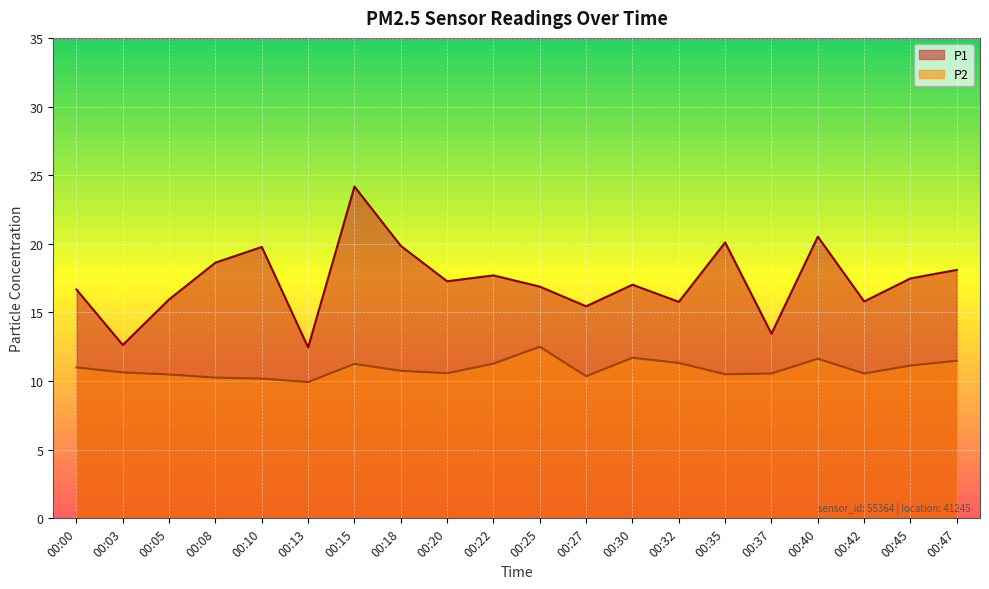

What is the spread (max minus min) of values at 00:00?

5.7